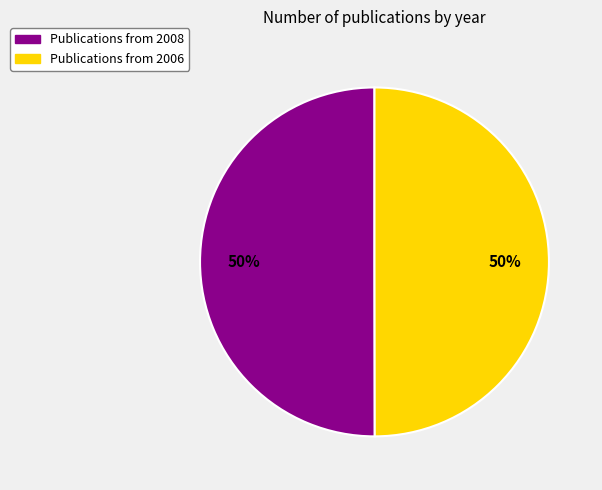

To the nearest percent, what is the average slice percentage?

50%